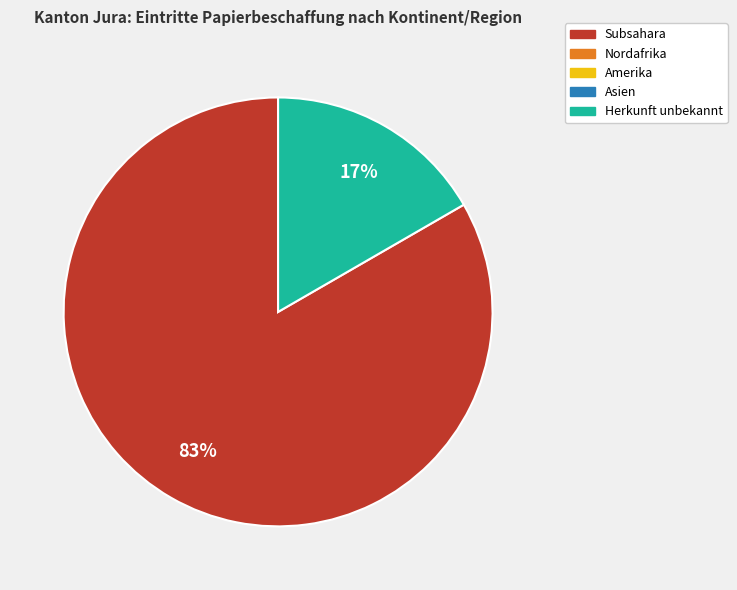

Does any single category account for the majority?

Yes